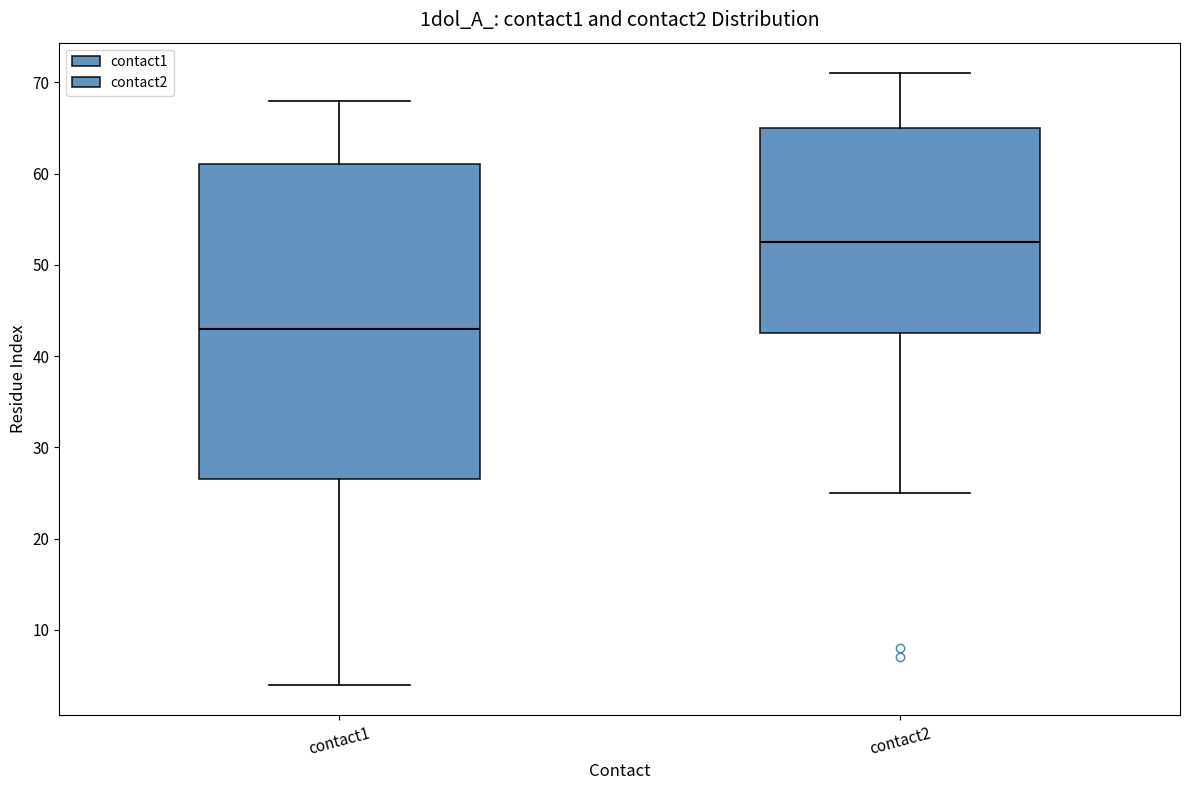

Which box is the tallest, from its lower edge to its upper edge?

contact1